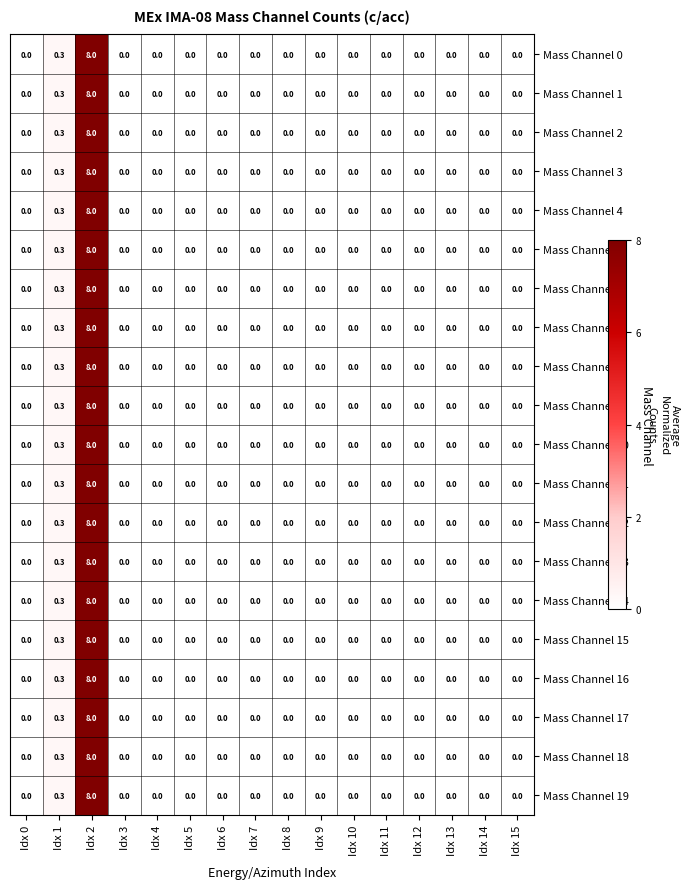

True or false: Mass Channel 10 has a value of 0.0 at Idx 12.

True